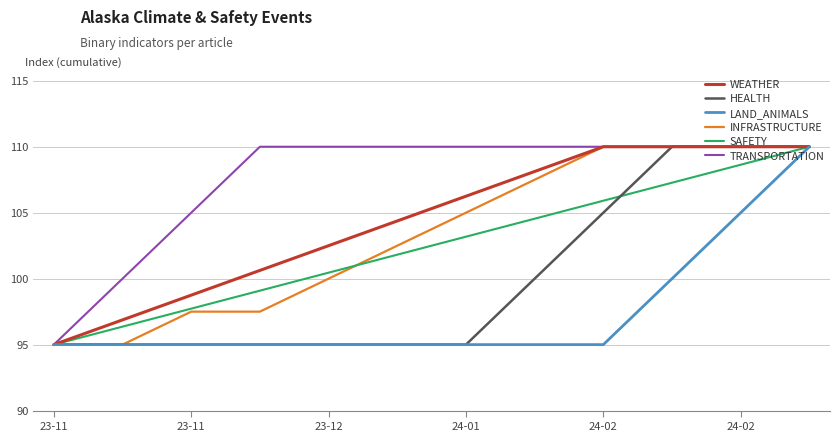

Which series has the largest total across all categories?

TRANSPORTATION